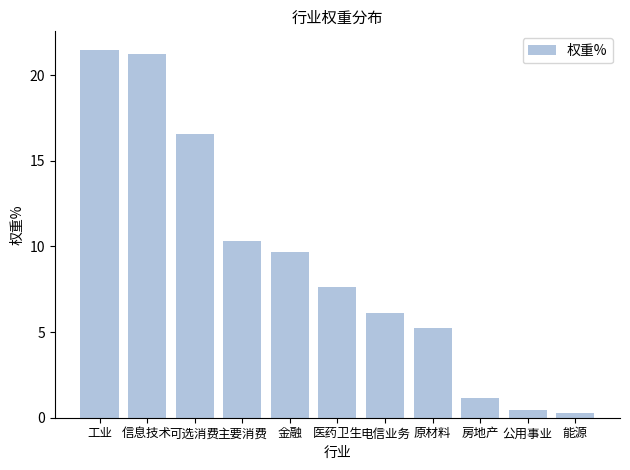

Is it true that the value at 原材料 is 5.2?

True